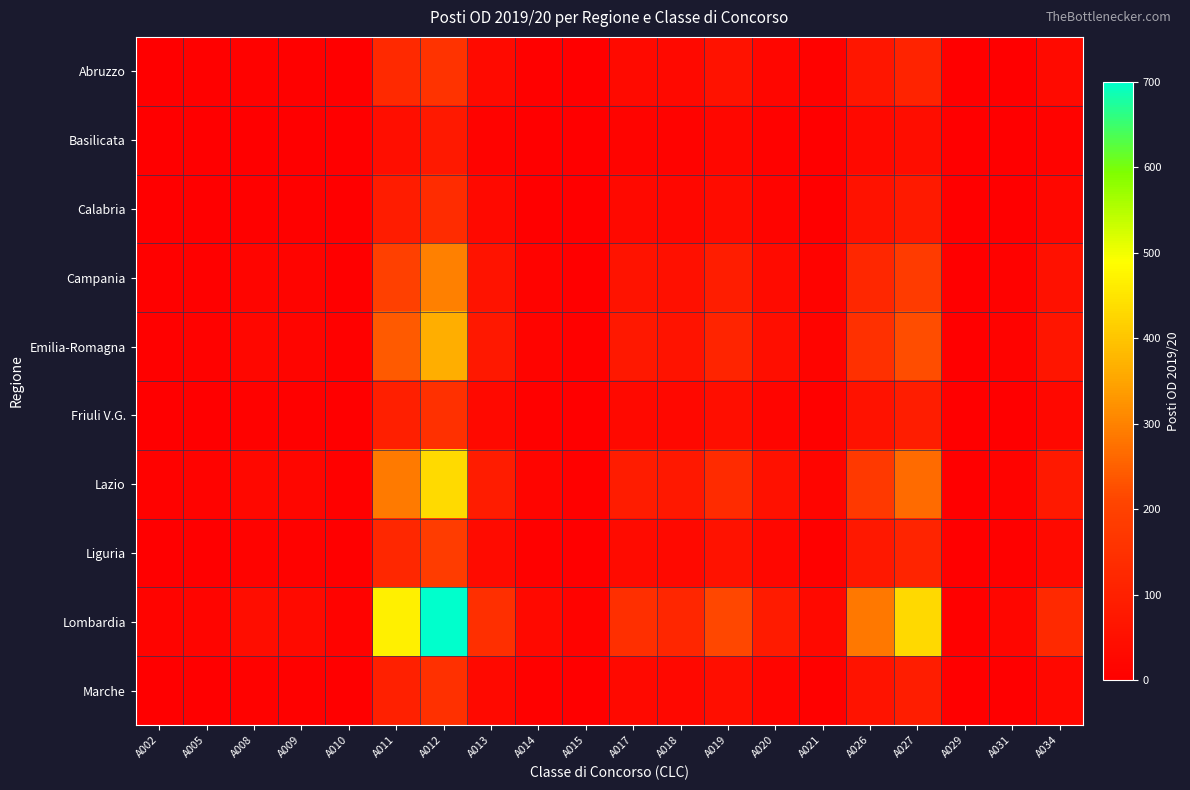

Between A015 and A034, which series saw the biggest shift?

Lombardia